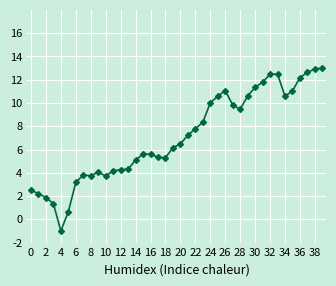

True or false: the data has more than 2 interior local peaks.

True